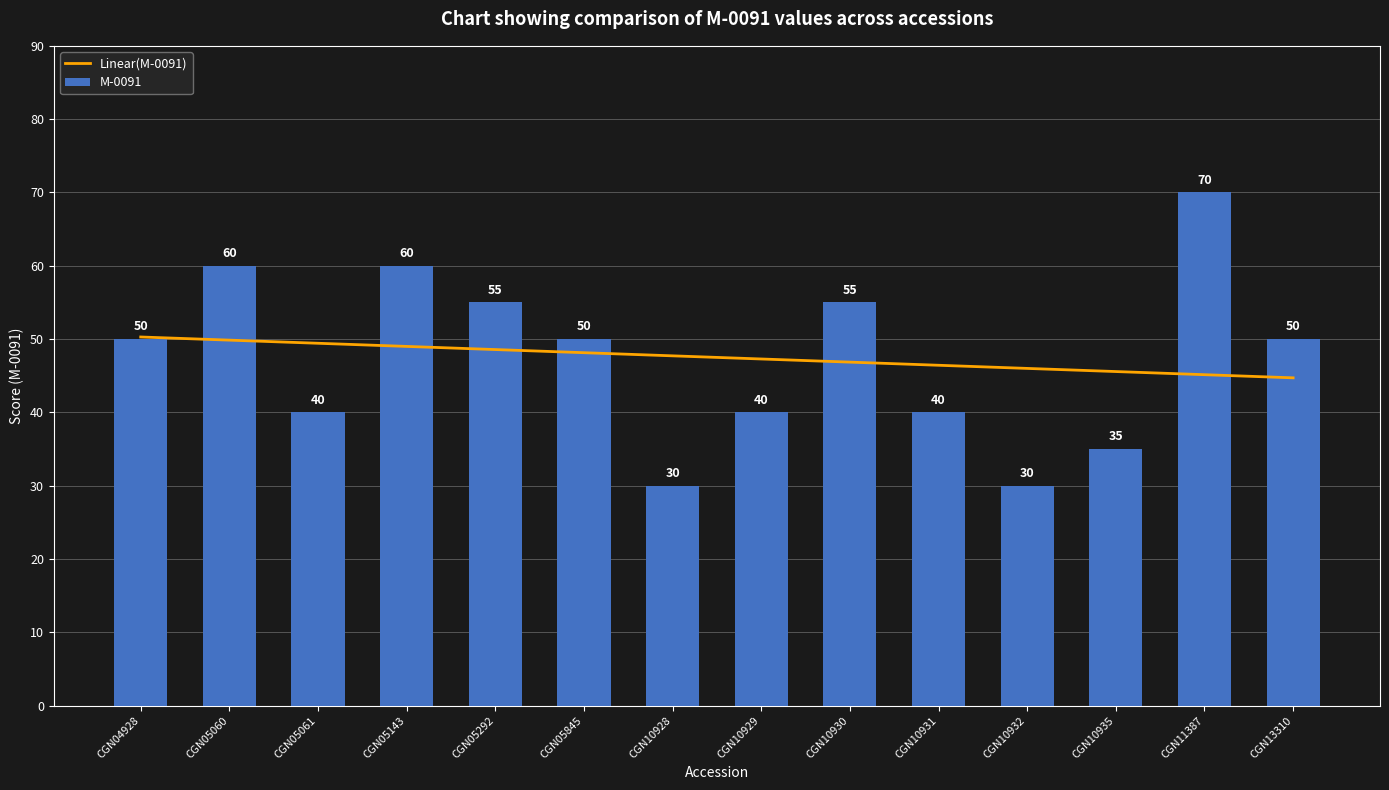

Is the value of Linear(M-0091) at CGN13310 greater than the value of M-0091 at CGN10932?

Yes